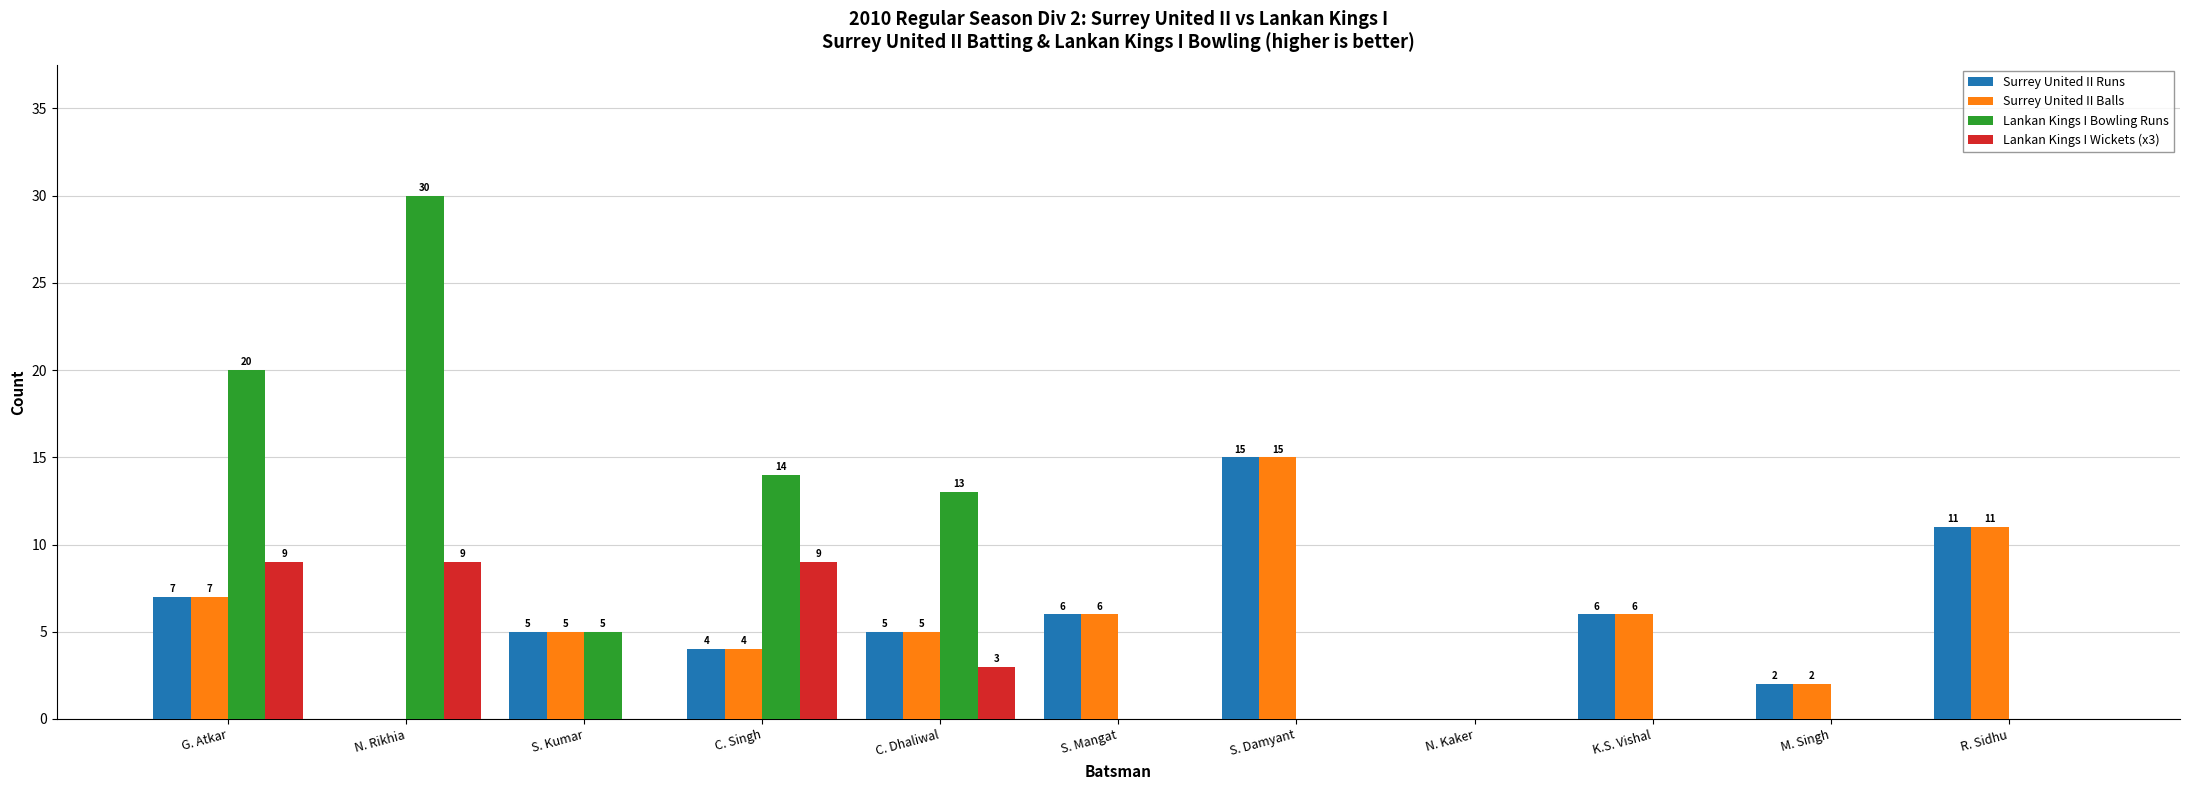

Where does the Surrey United II Balls series first go above 5?

G. Atkar